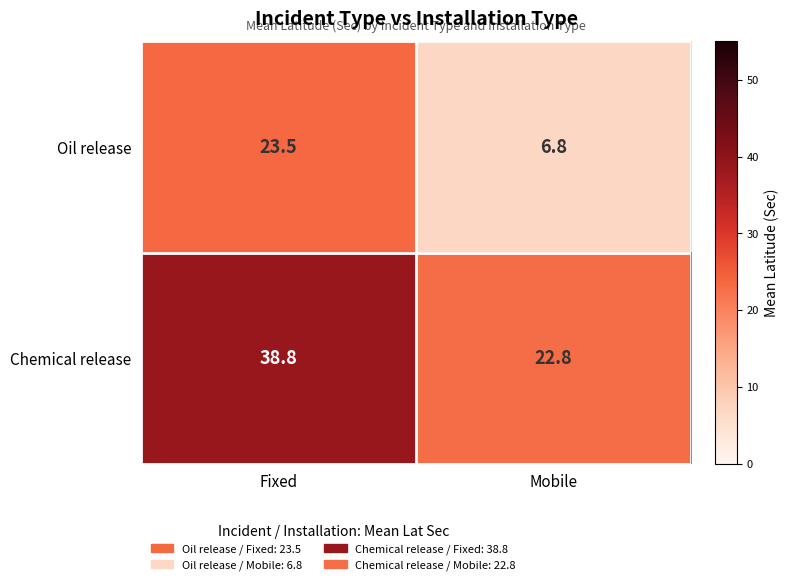

What is the difference between the maximum and minimum values in the Oil release series?

16.7